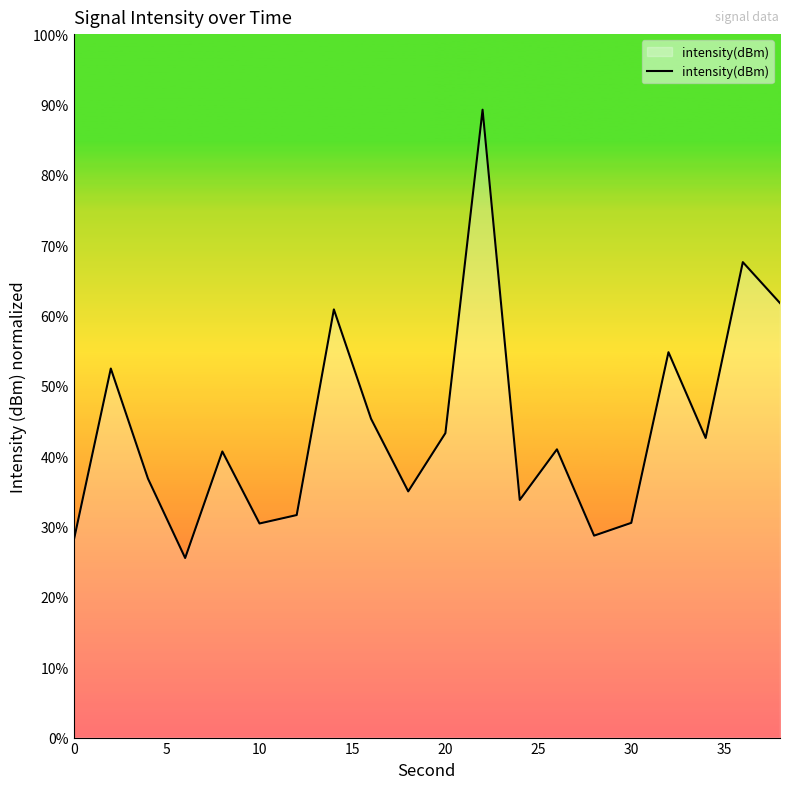

What is the smallest value displayed?

25.5